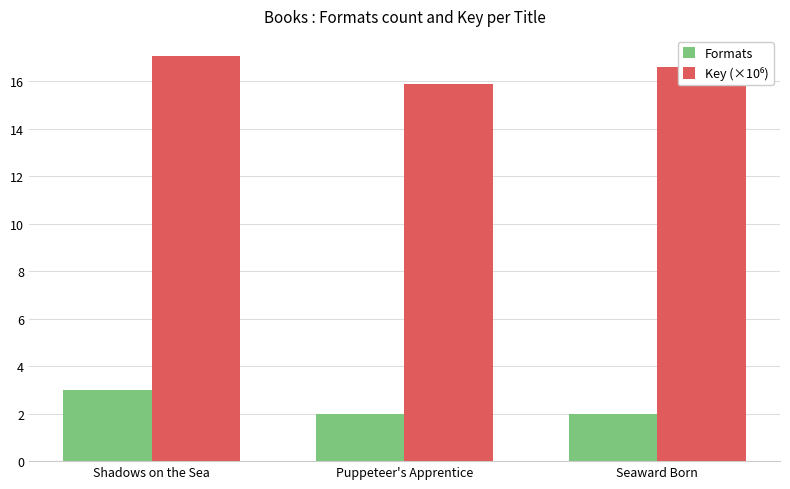

True or false: Formats has a value of 2.0 at Puppeteer's Apprentice.

True